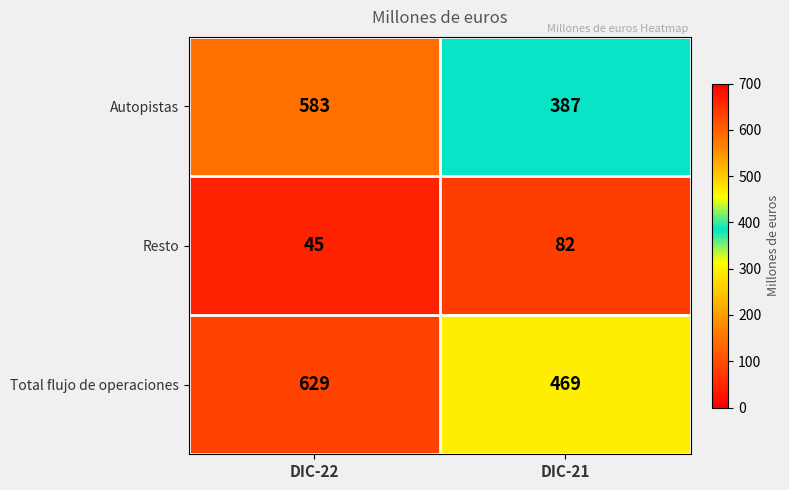

At which category does the chart reach its peak across all series?

DIC-22